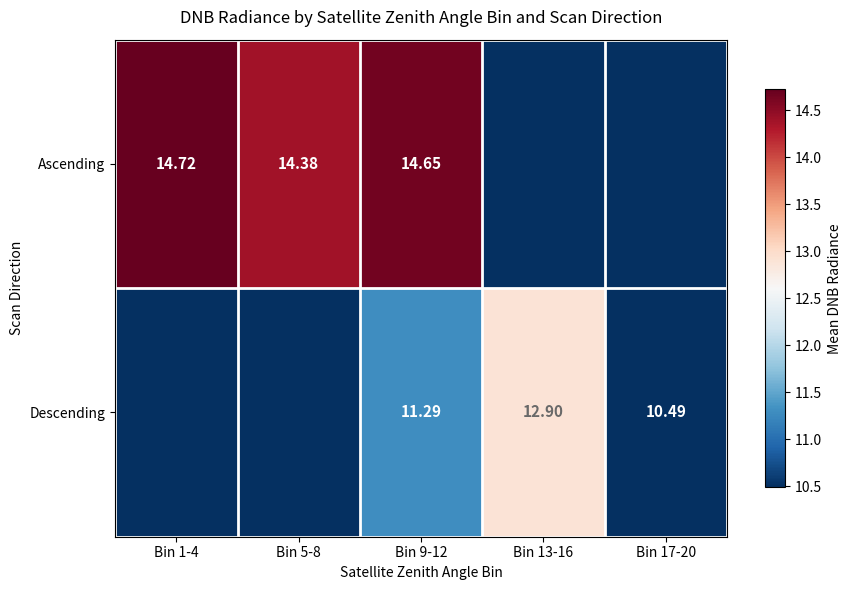

Is the value of Ascending at Bin 9-12 greater than the value of Descending at Bin 13-16?

Yes